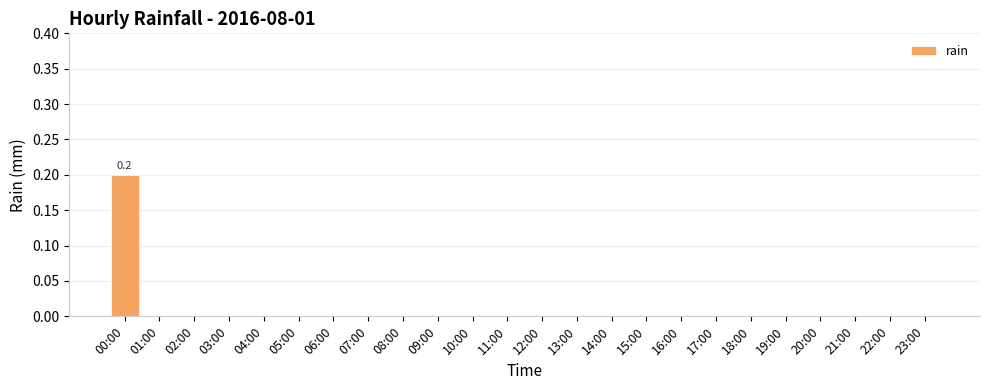

True or false: the data shows 0.0 at 13:00.

True